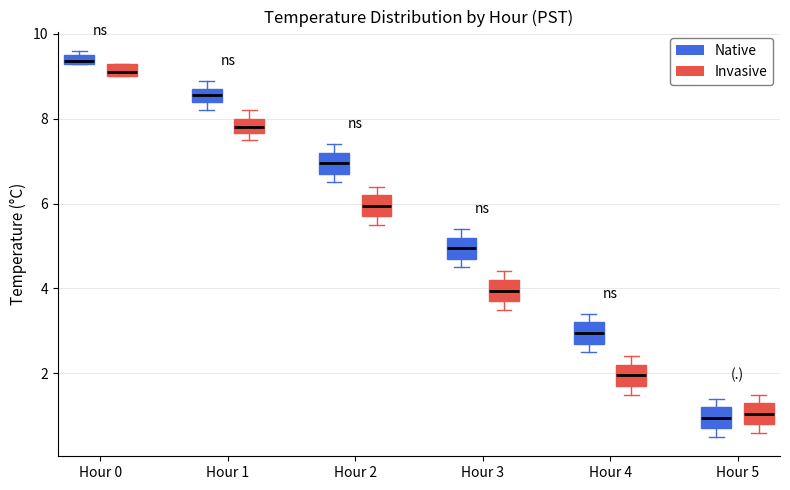

Where does the median line of the box for Hour 2 (Native) sit on the y-axis? The values are not printed on the chart, so give them approximately, as read against the axis.

7.0